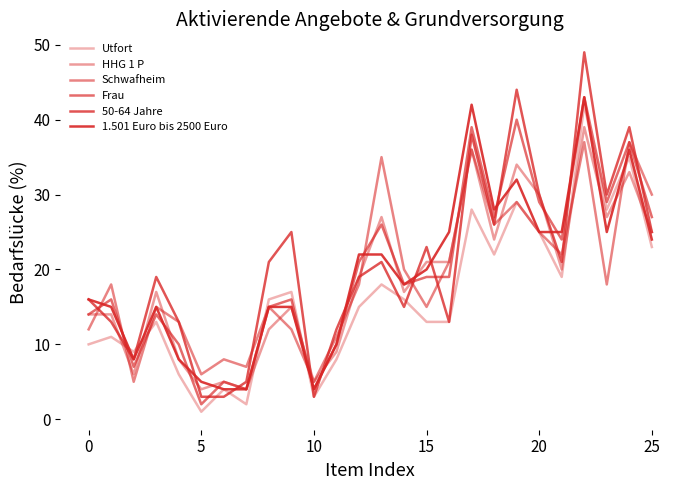

True or false: Utfort has more than 1 interior local peaks.

True